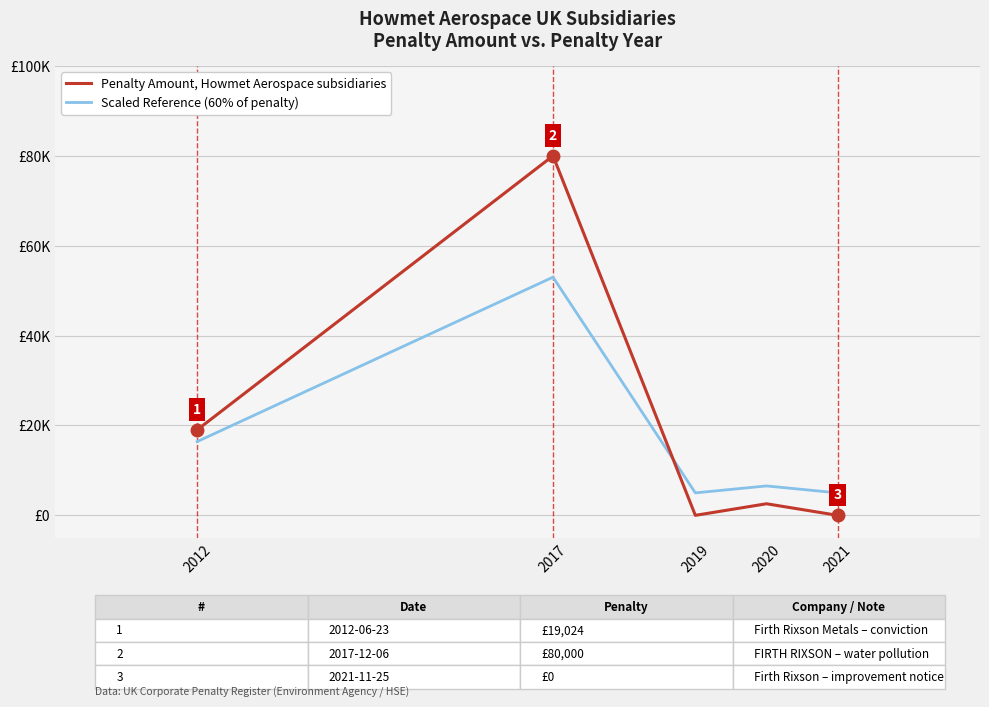

What are all the series names shown in the legend?

Penalty Amount, Howmet Aerospace subsidiaries, Scaled Reference (60% of penalty)